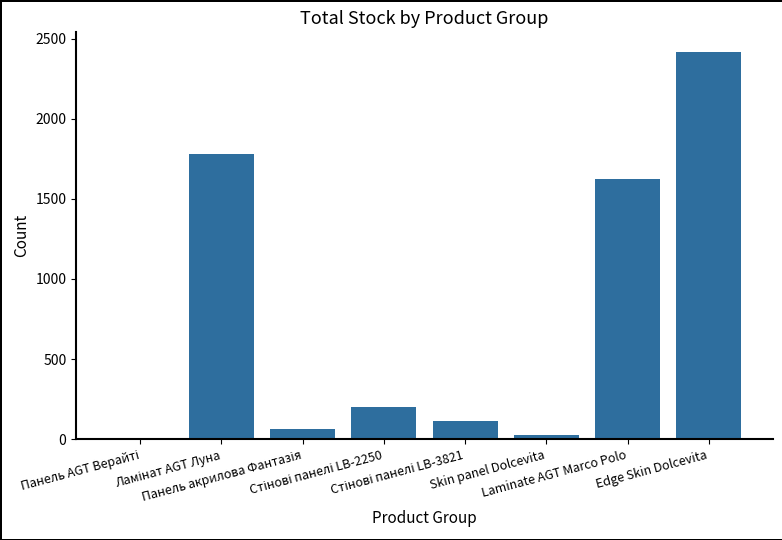

Reading left to right, extract all data points from this chart.

10	1778	66	202	113	27	1627	2419